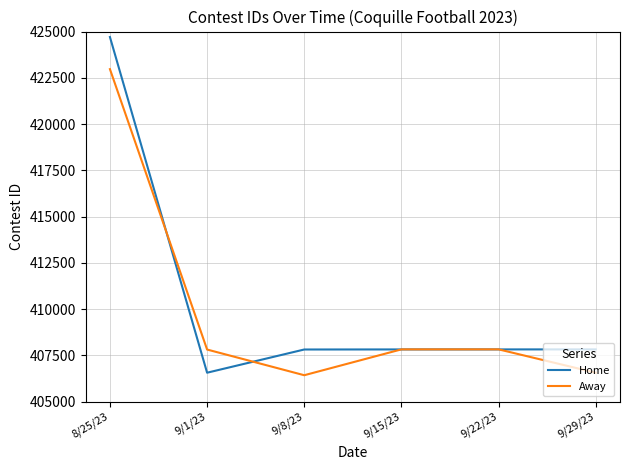

At which category does the chart reach its peak across all series?

8/25/23